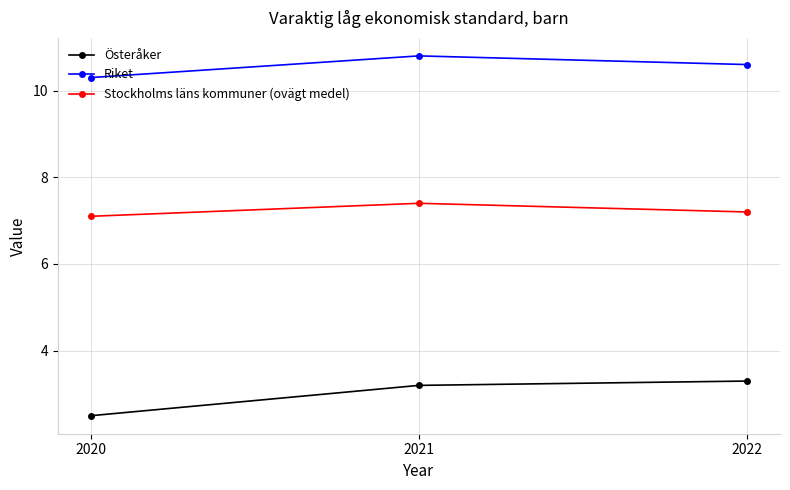

At which label does Österåker first exceed 3?

2021